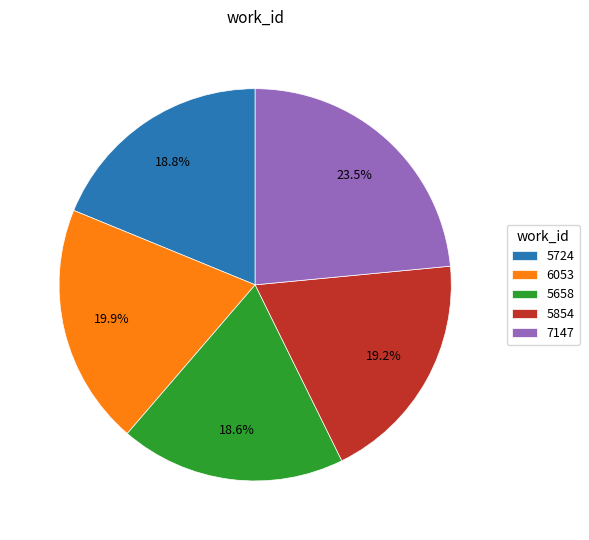

Which has a higher value, 7147 or 5854?

7147